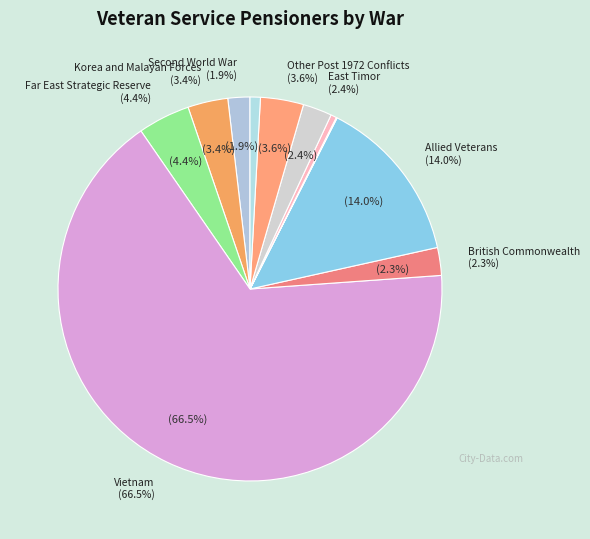

Which slice is the smallest?

British Commonwealth & Allied Mariners